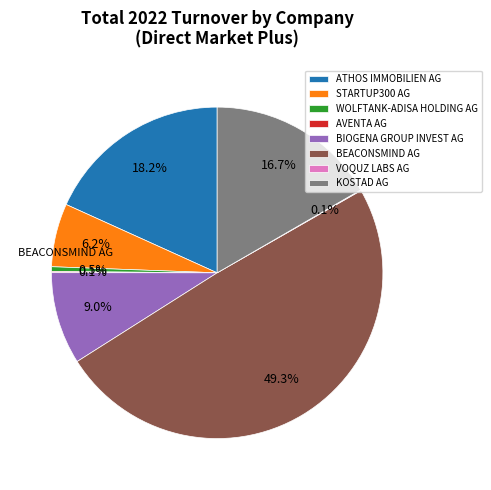

Between ATHOS IMMOBILIEN AG and BIOGENA GROUP INVEST AG, which is larger?

ATHOS IMMOBILIEN AG